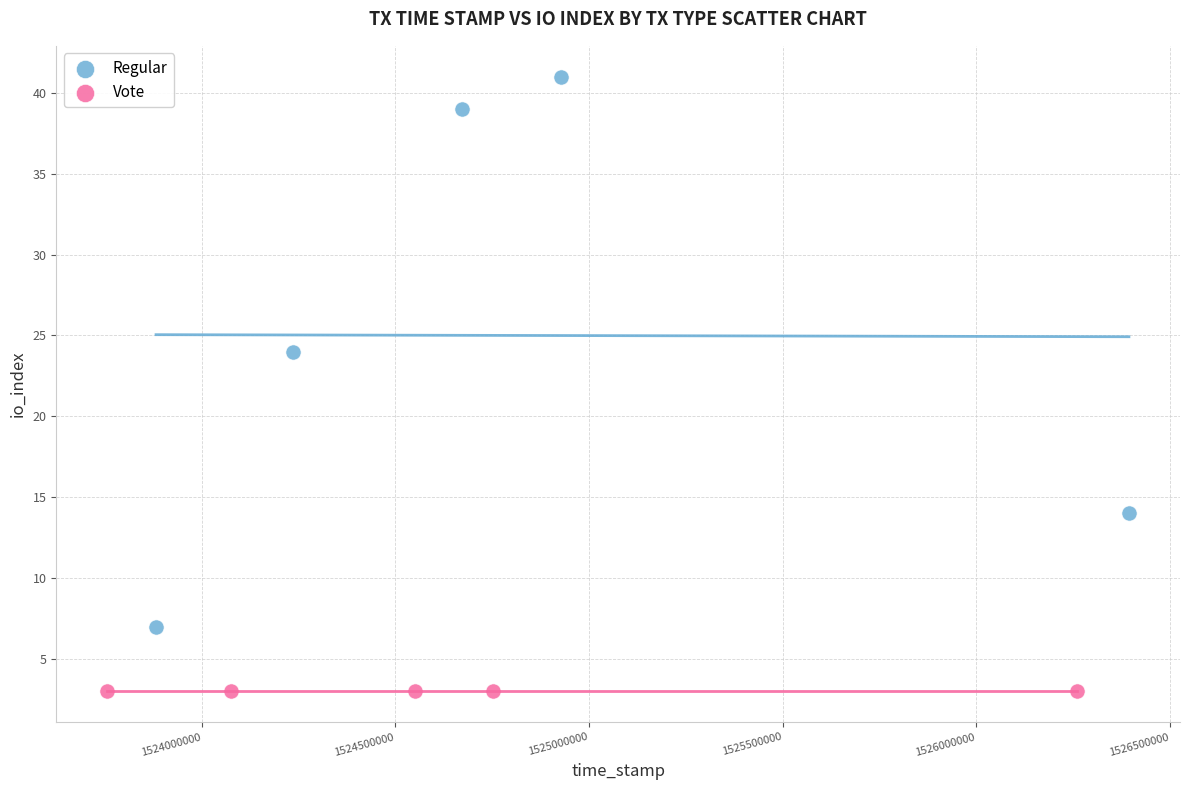

What are all the series names shown in the legend?

Regular, Vote